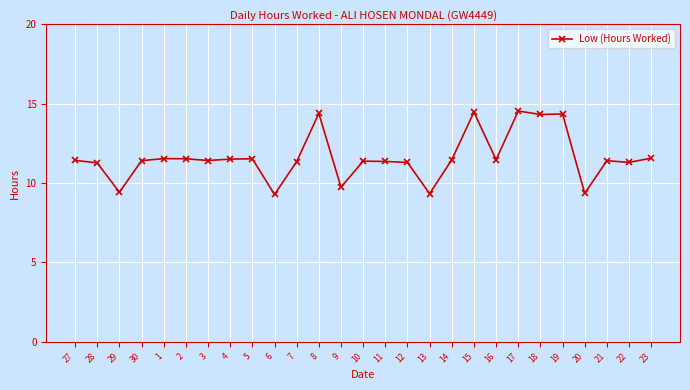

True or false: there are more than 0 points higher than both neighbors.

True